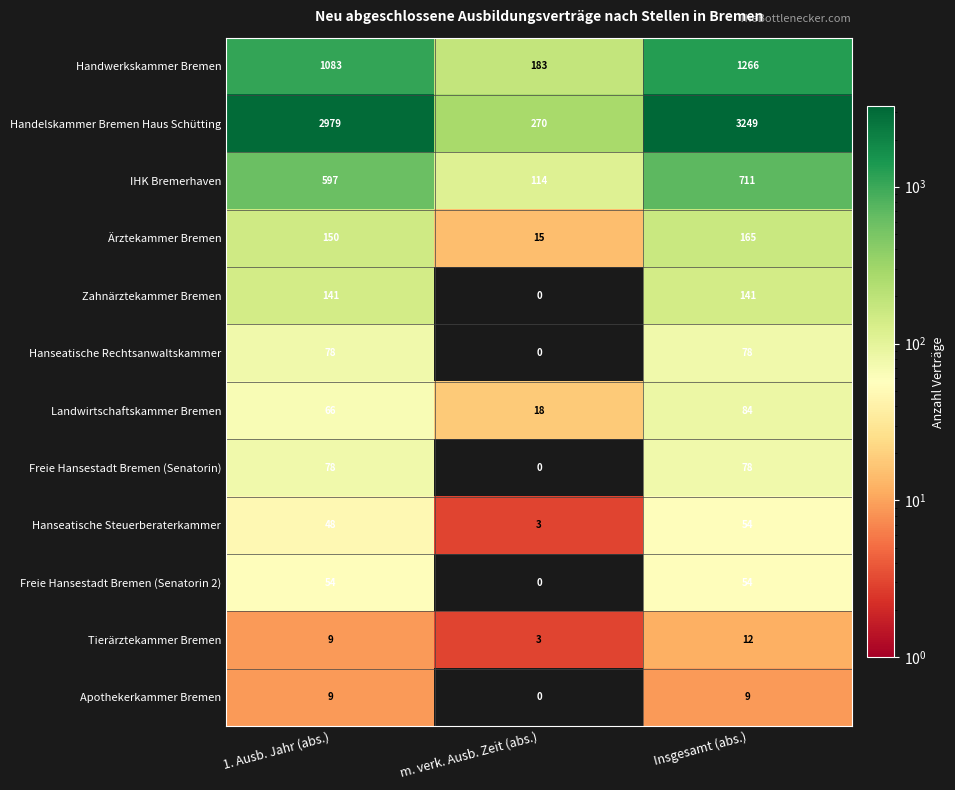

What is the difference between the maximum and minimum values in the Zahnärztekammer Bremen series?

141